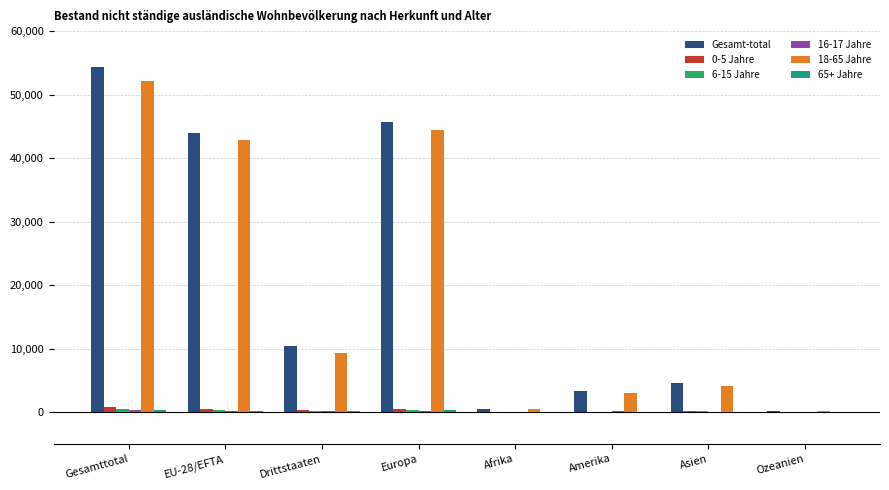

Which category has the highest value in the Gesamt-total series?

Gesamttotal